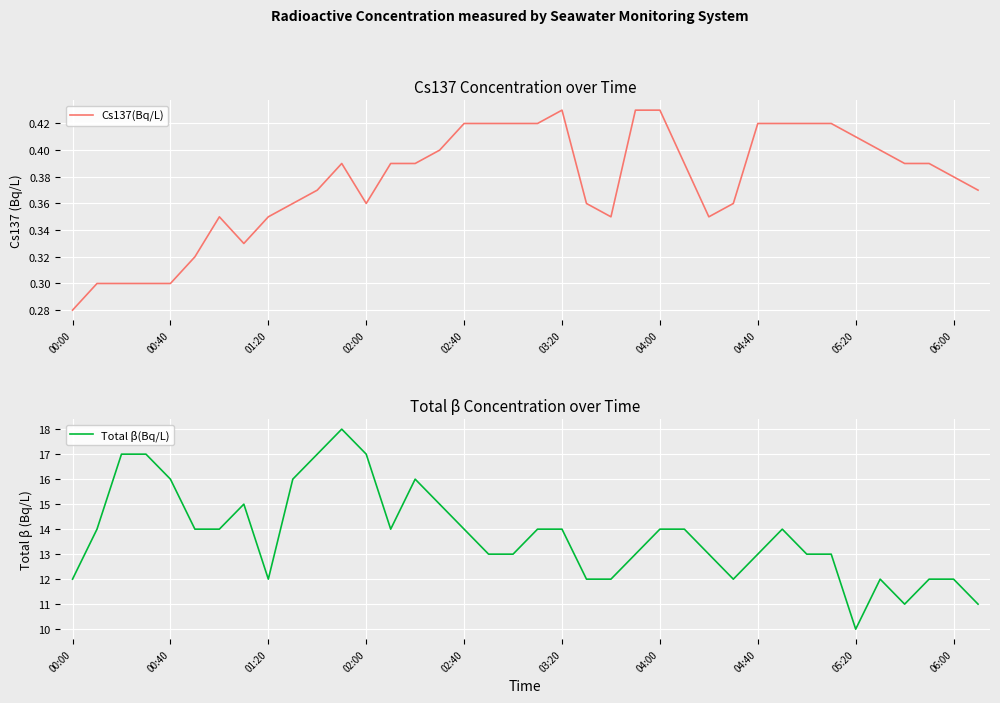

At which label is Cs137(Bq/L) closest to 0?

00:00